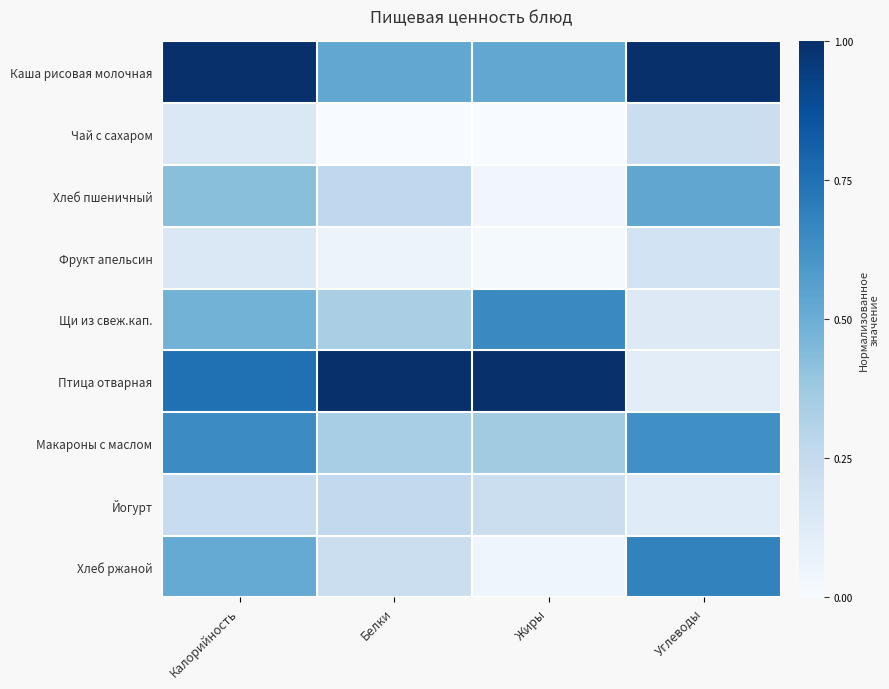

Between Калорийность and Белки, which series saw the biggest shift?

Каша рисовая молочная